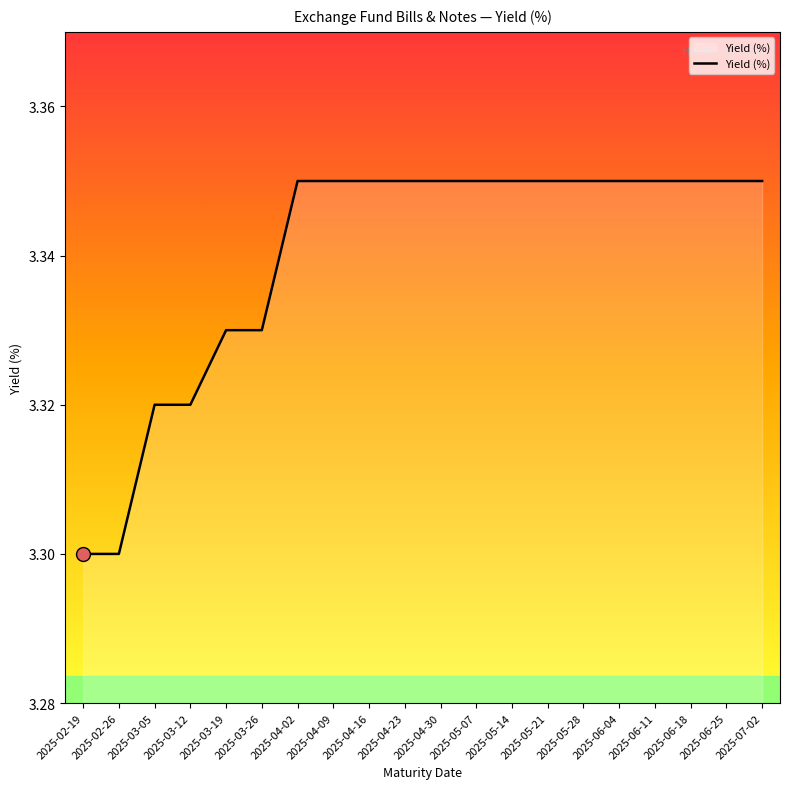

How many values are between 3 and 4?

20